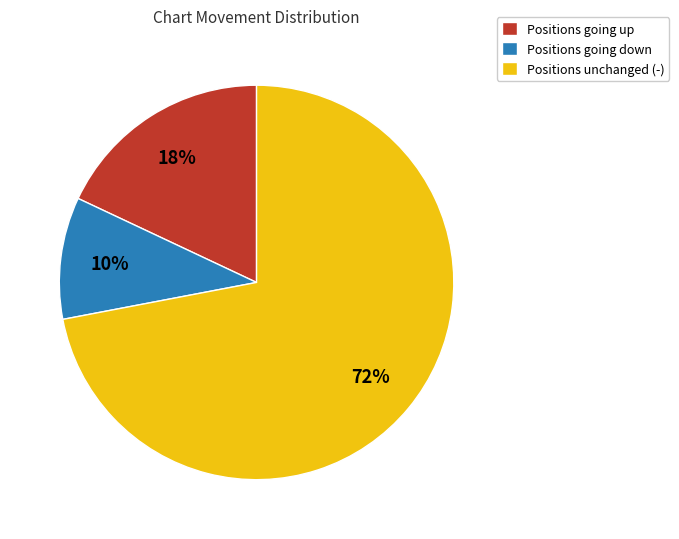

How many segments does this pie chart have?

3